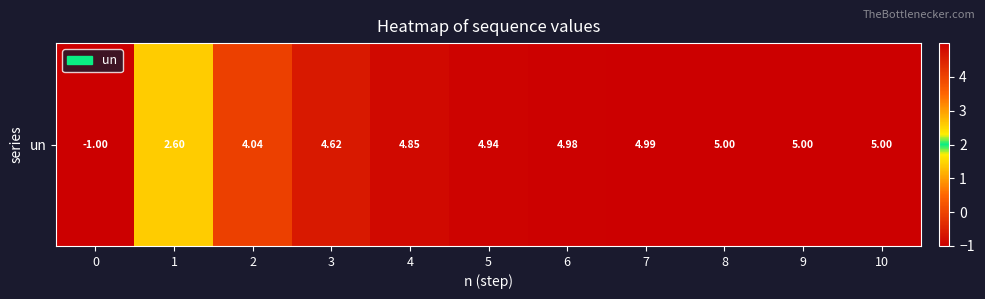

How many values are below 4?

2